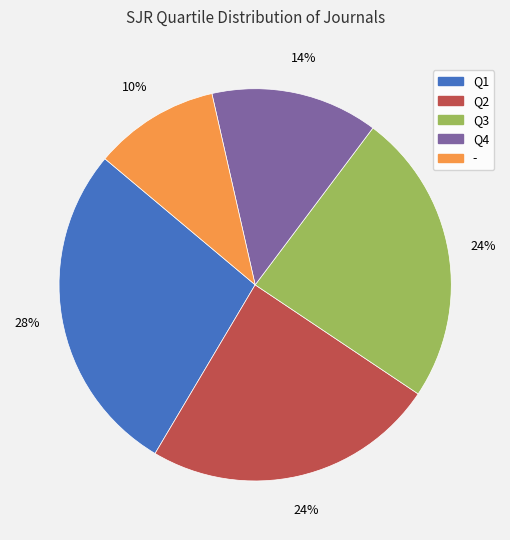

Do Q3 and Q1 together represent more than half of the pie?

Yes